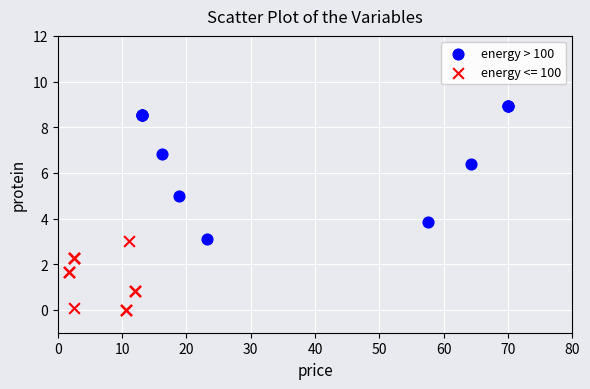

Which series contains the lowest Y value?

energy <= 100